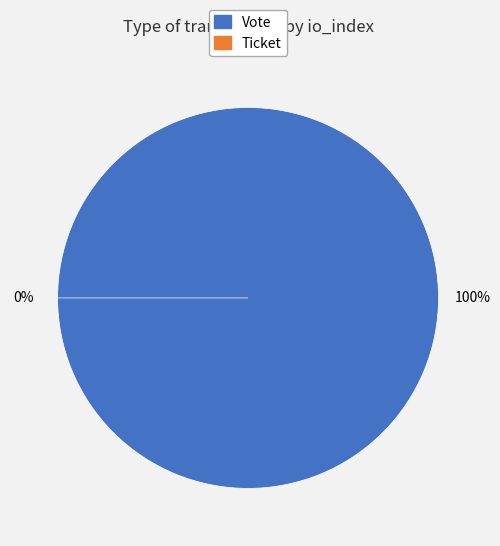

Which category has the smallest portion of the pie?

Ticket